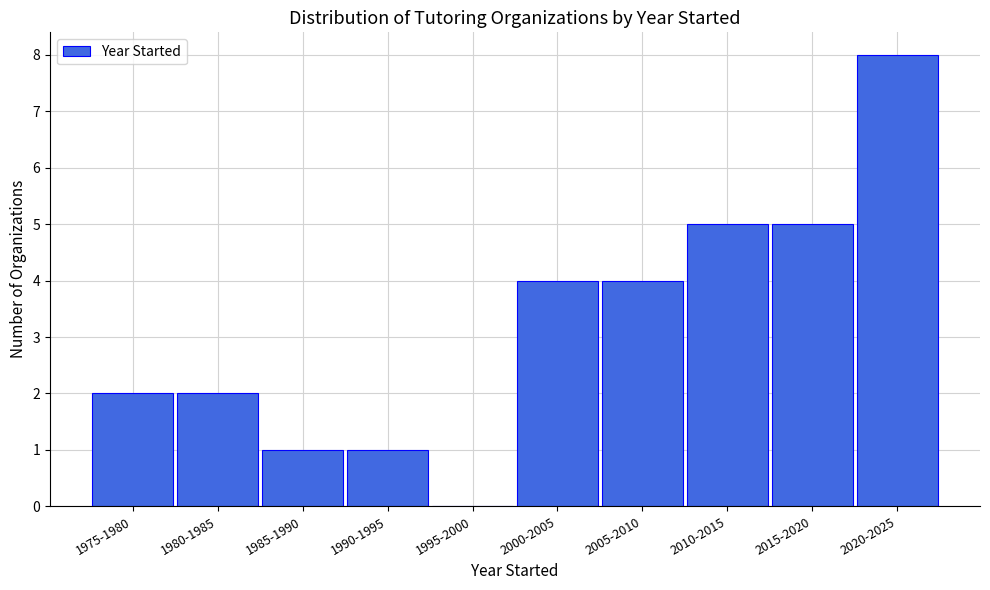

Reading left to right, transcribe all the data shown in this chart.

1975-1980=2	1980-1985=2	1985-1990=1	1990-1995=1	1995-2000=0	2000-2005=4	2005-2010=4	2010-2015=5	2015-2020=5	2020-2025=8